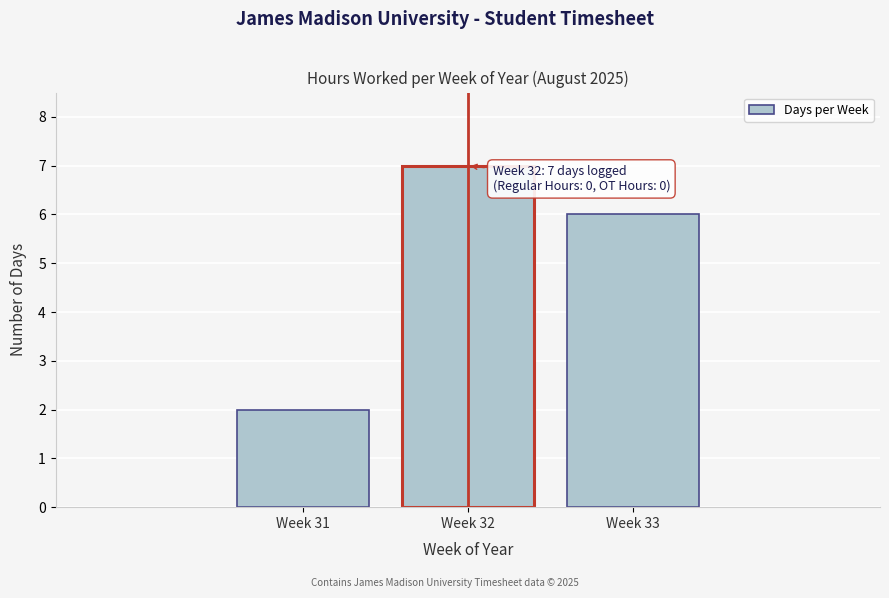

Reading left to right, what are all the values shown in this chart?

Week 31=2	Week 32=7	Week 33=6